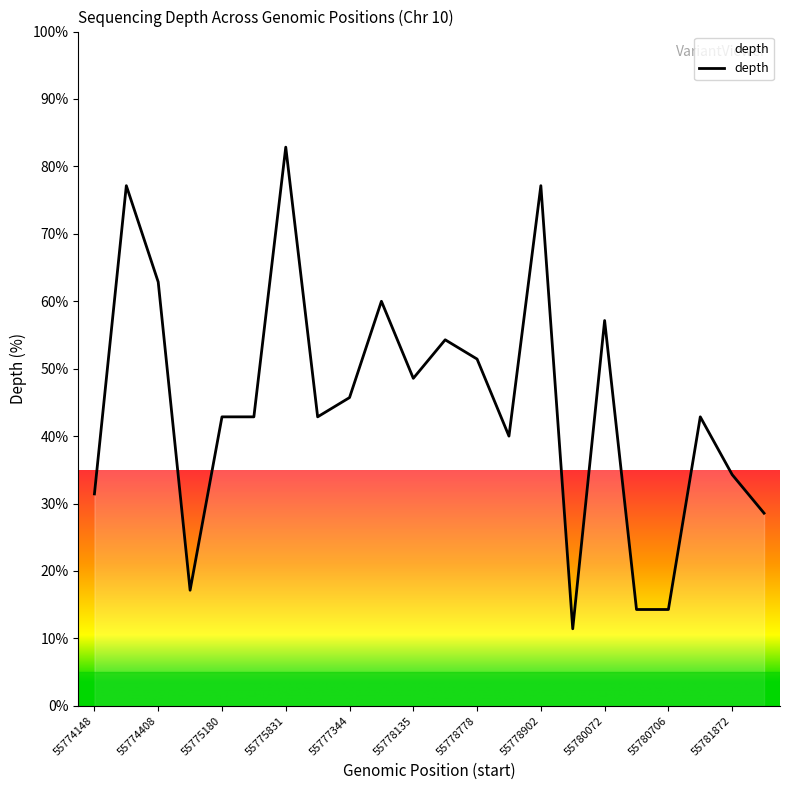

What is the difference between the maximum and minimum values?

71.4